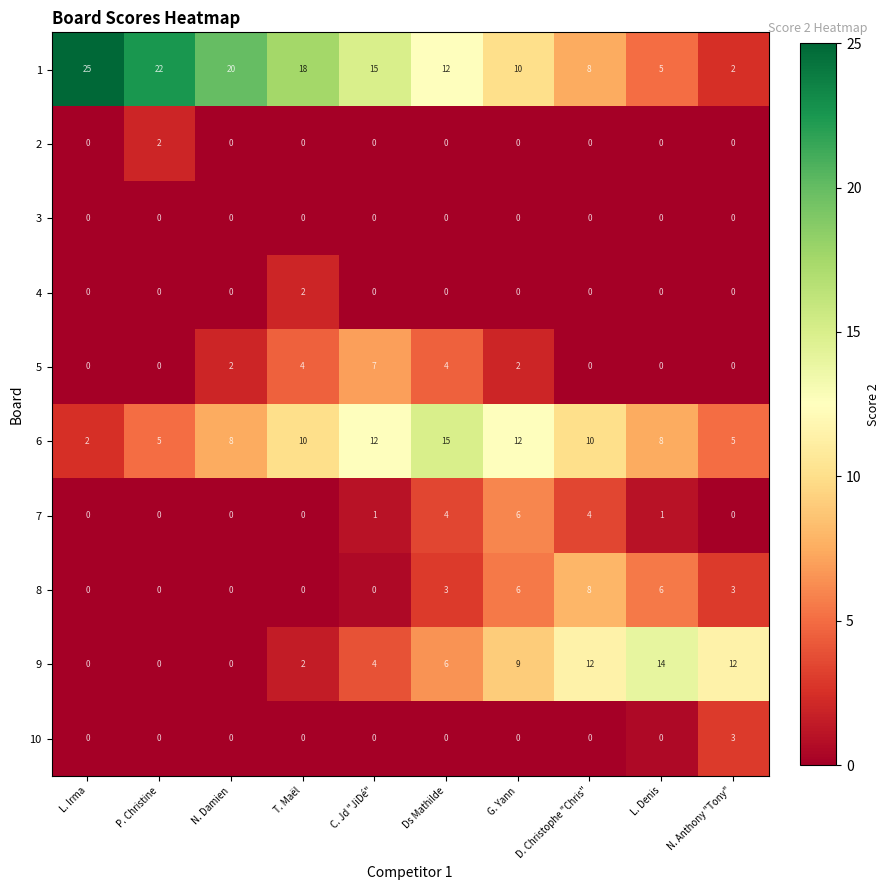

The value of 8 at T. Maël is -4. True or false?

False